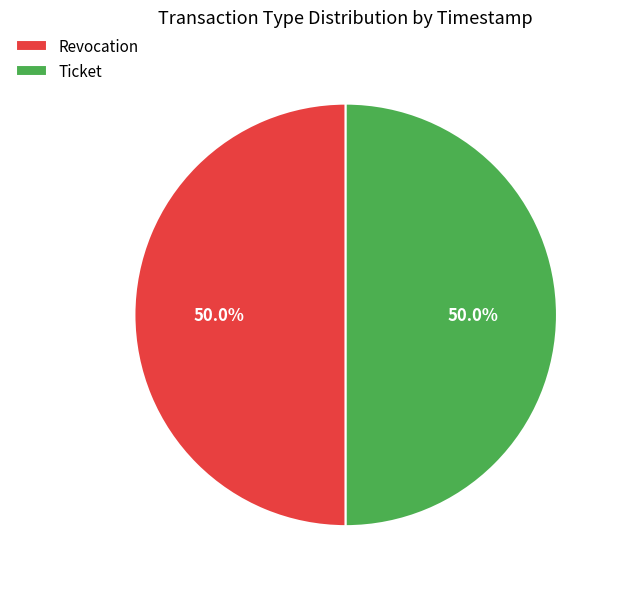

What is the total percentage of Ticket and Revocation?

100.0%